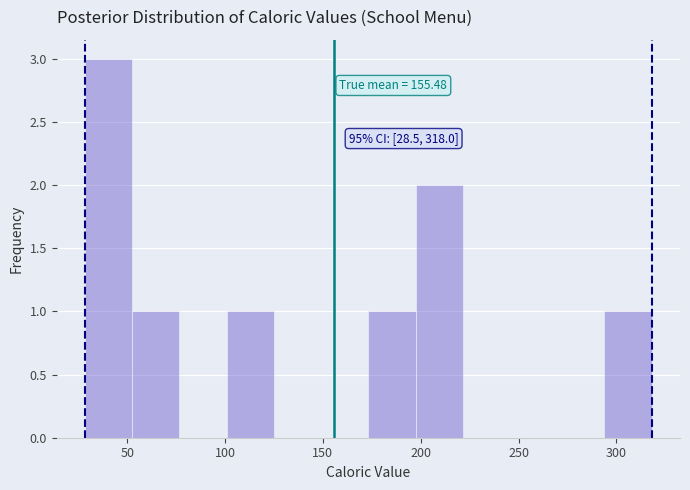

Over which range of the x-axis is the bar tallest?

30 to 55